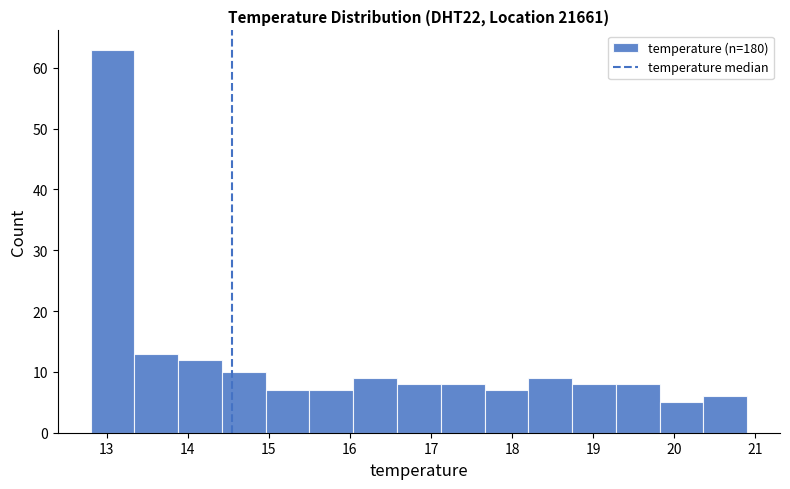

Reading left to right, transcribe this chart: for each bar, give the range it covers on the x-axis and its height. Neither the bar edges nor the heights are printed on the chart, so give them approximately, as read against the axes.

12.80 to 13.34: 63
13.34 to 13.88: 13
13.88 to 14.42: 12
14.42 to 14.96: 10
14.96 to 15.50: 7
15.50 to 16.04: 7
16.04 to 16.58: 9
16.58 to 17.12: 8
17.12 to 17.66: 8
17.66 to 18.20: 7
18.20 to 18.74: 9
18.74 to 19.28: 8
19.28 to 19.82: 8
19.82 to 20.36: 5
20.36 to 20.90: 6